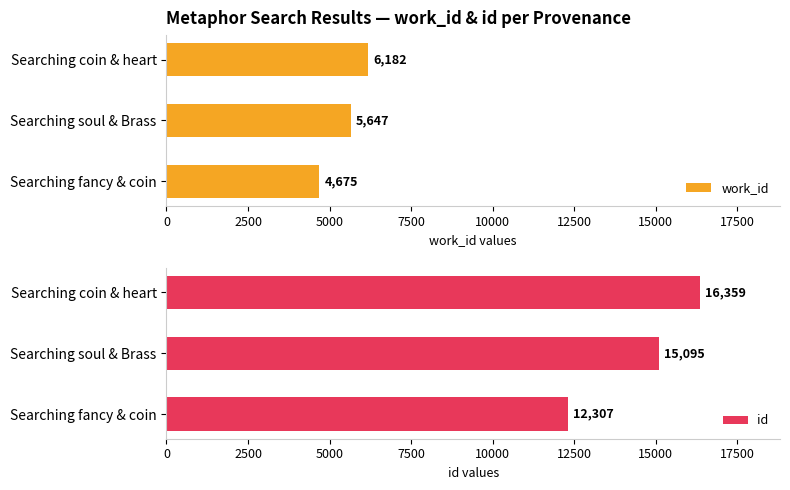

What is the maximum value for work_id?

6182